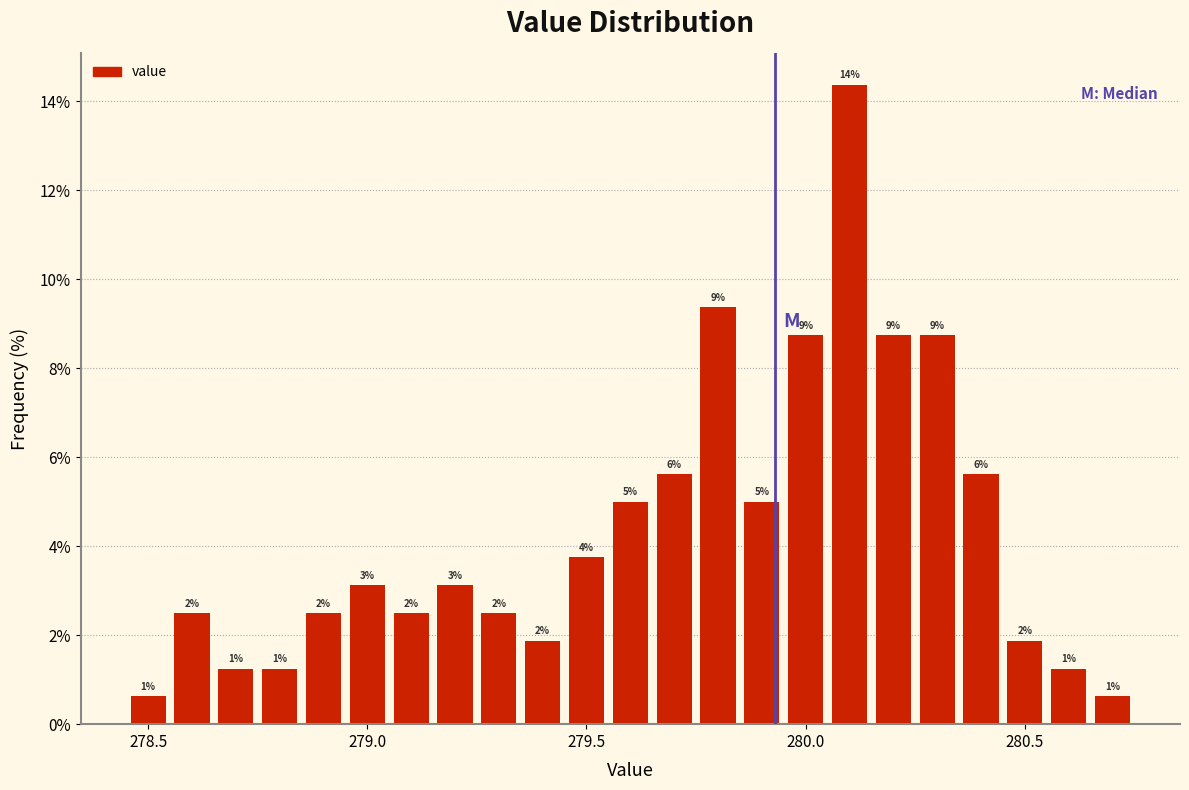

Around what value on the x-axis is the tallest bar? Give the approximate position of its centre, as read against the axis.

280.10